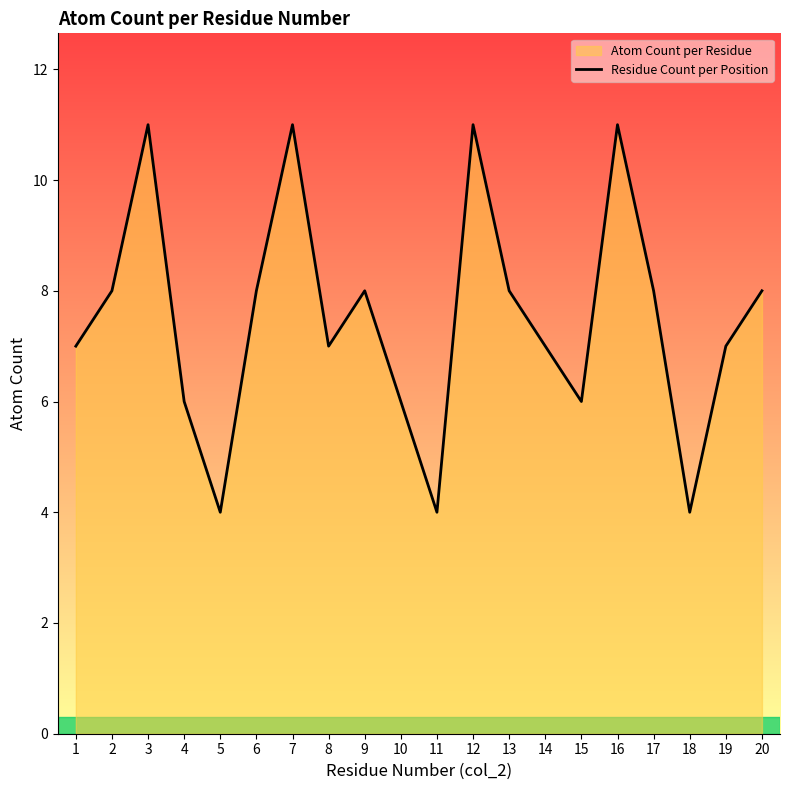

Read the value at 9.

8